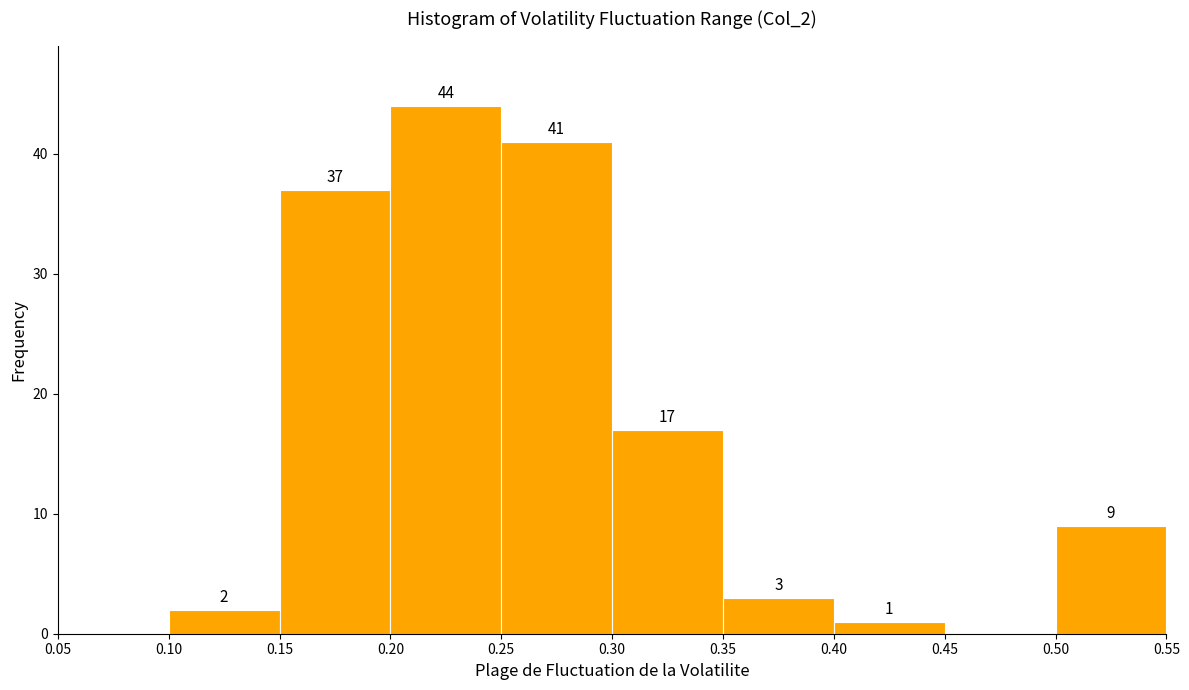

Over which range of the x-axis is the bar tallest?

0.20 to 0.25